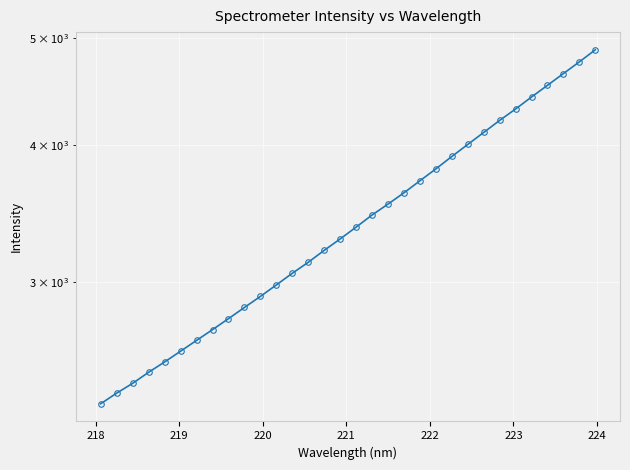

What is the average value?

3422.9